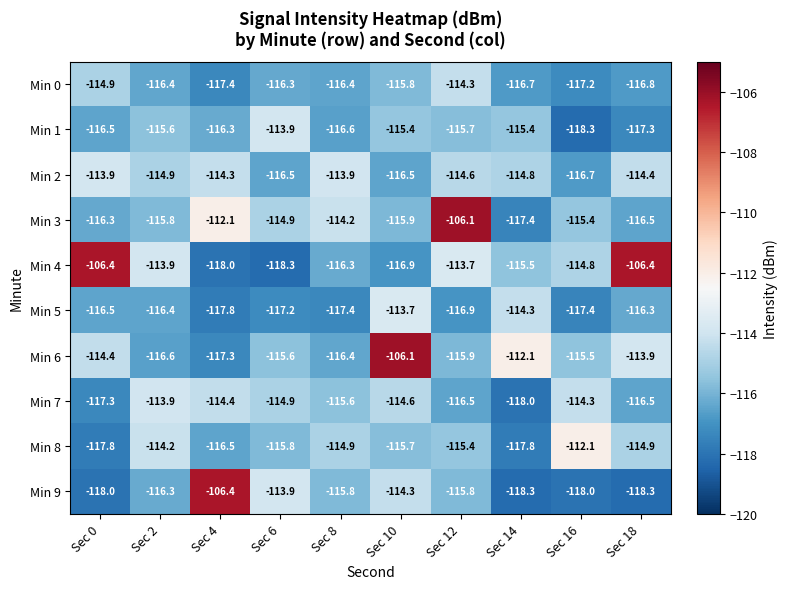

What is the minimum value for Min 2?

-116.7